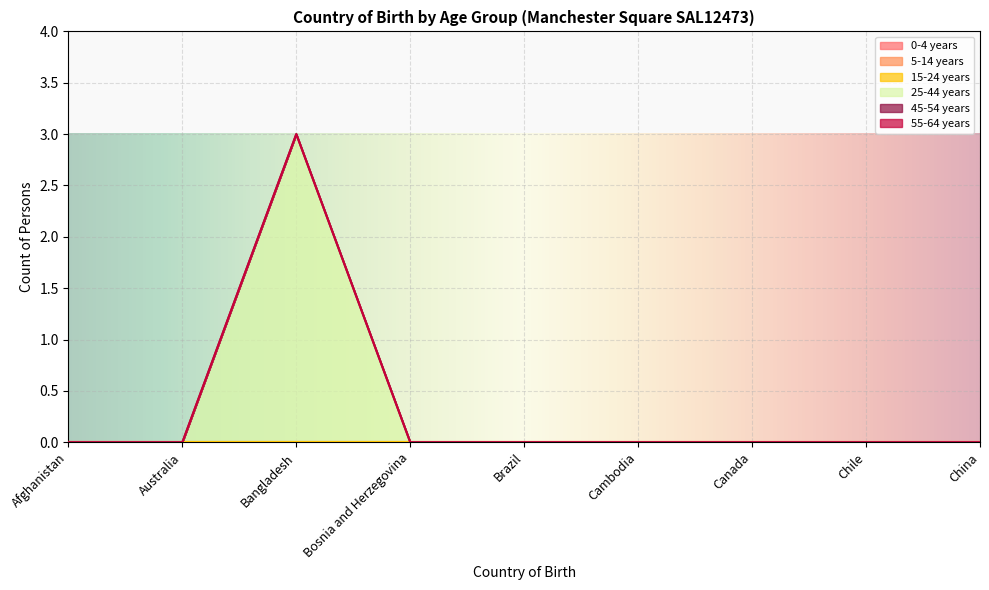

True or false: 0-4 years and 55-64 years intersect in this chart.

False